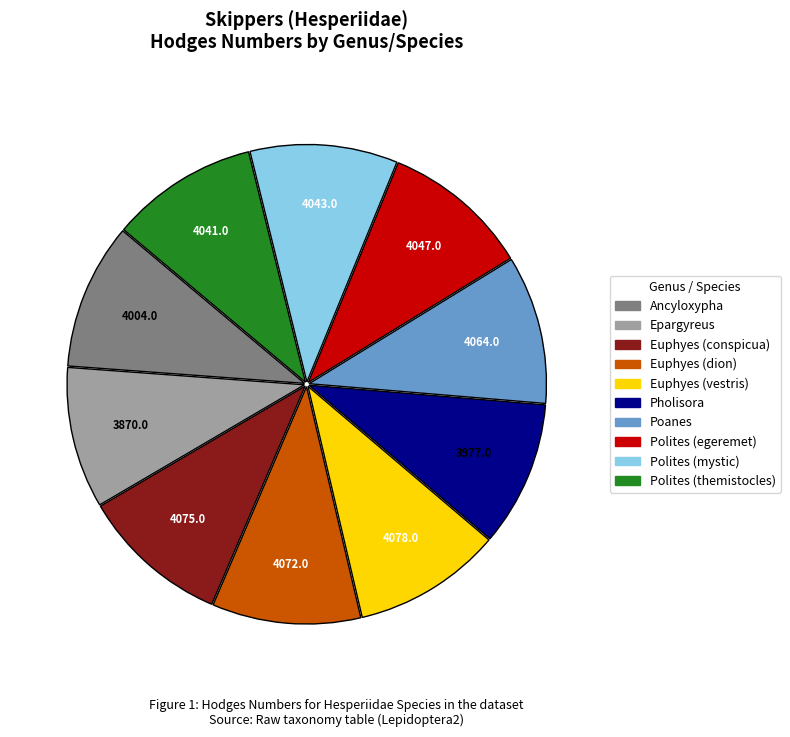

The Epargyreus slice represents 15% of the pie. True or false?

False